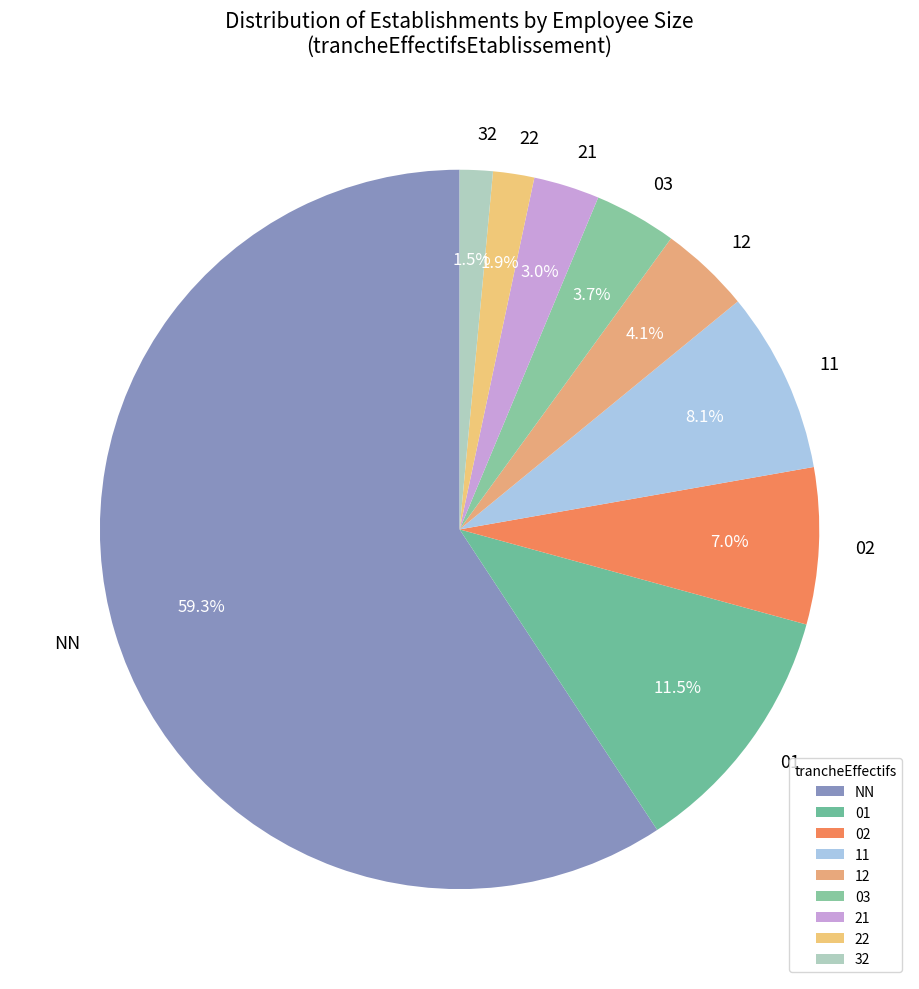

What is the largest slice in the pie chart?

NN